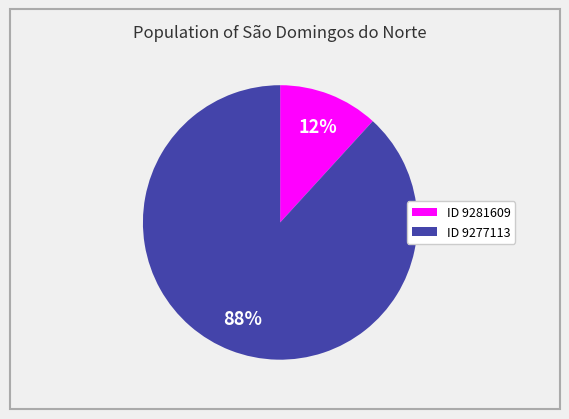

To the nearest percent, what is the average slice percentage?

50%